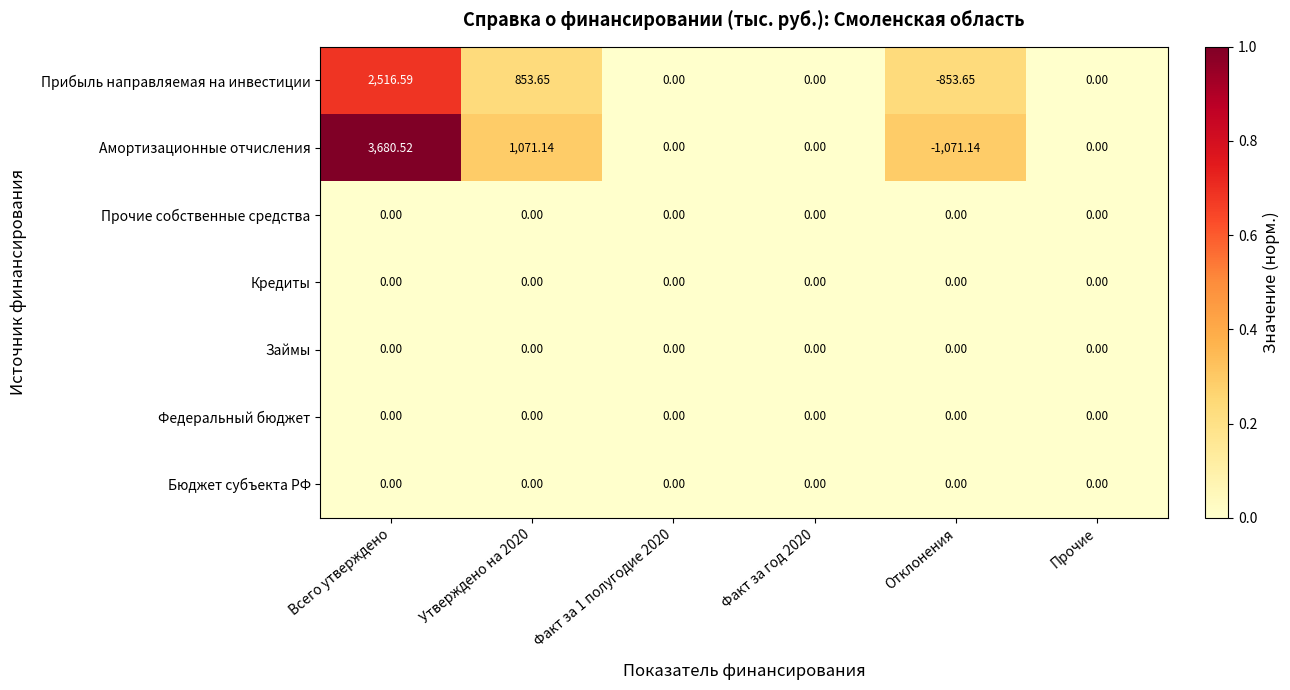

Which series has the largest total across all categories?

Амортизационные отчисления